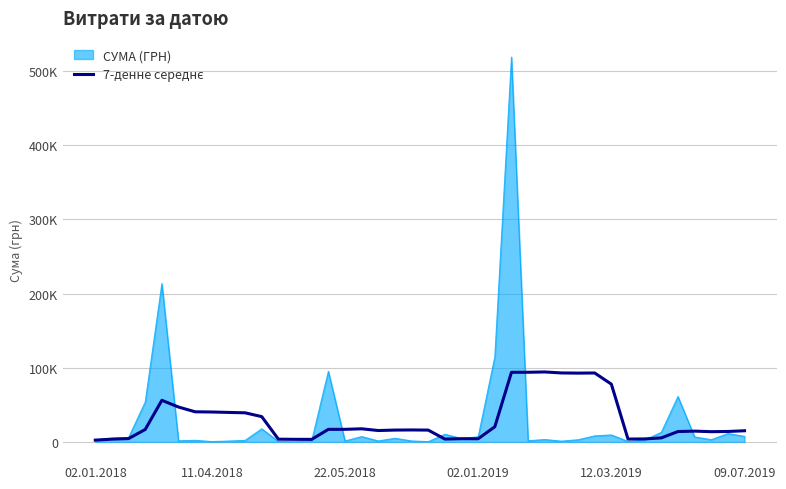

Does the chart display data point markers on the line(s)?

No